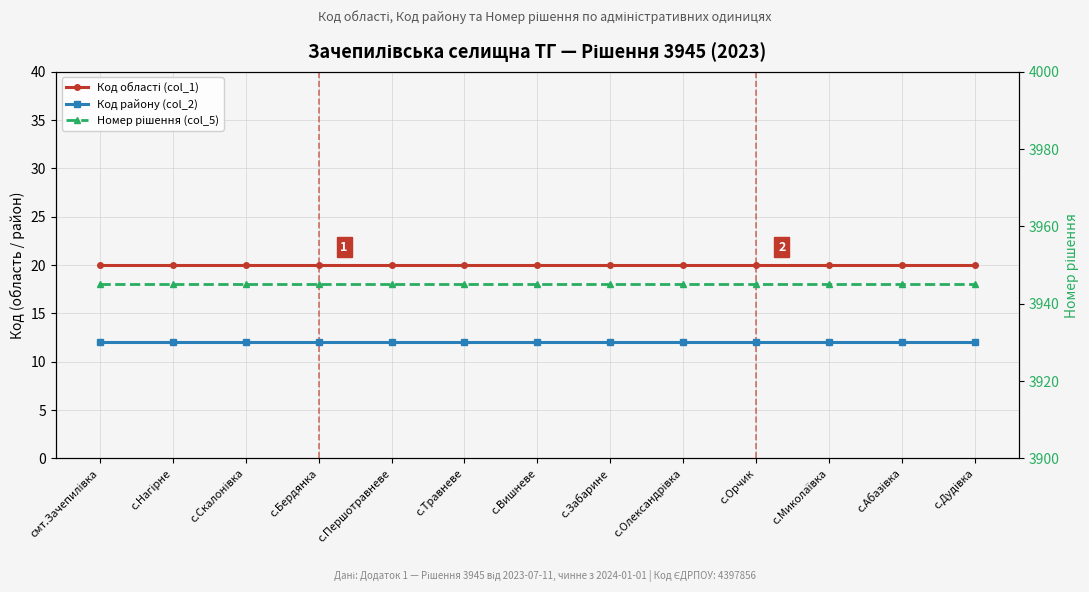

What is the value of the Код району (col_2) point at the 9th from the left?

12